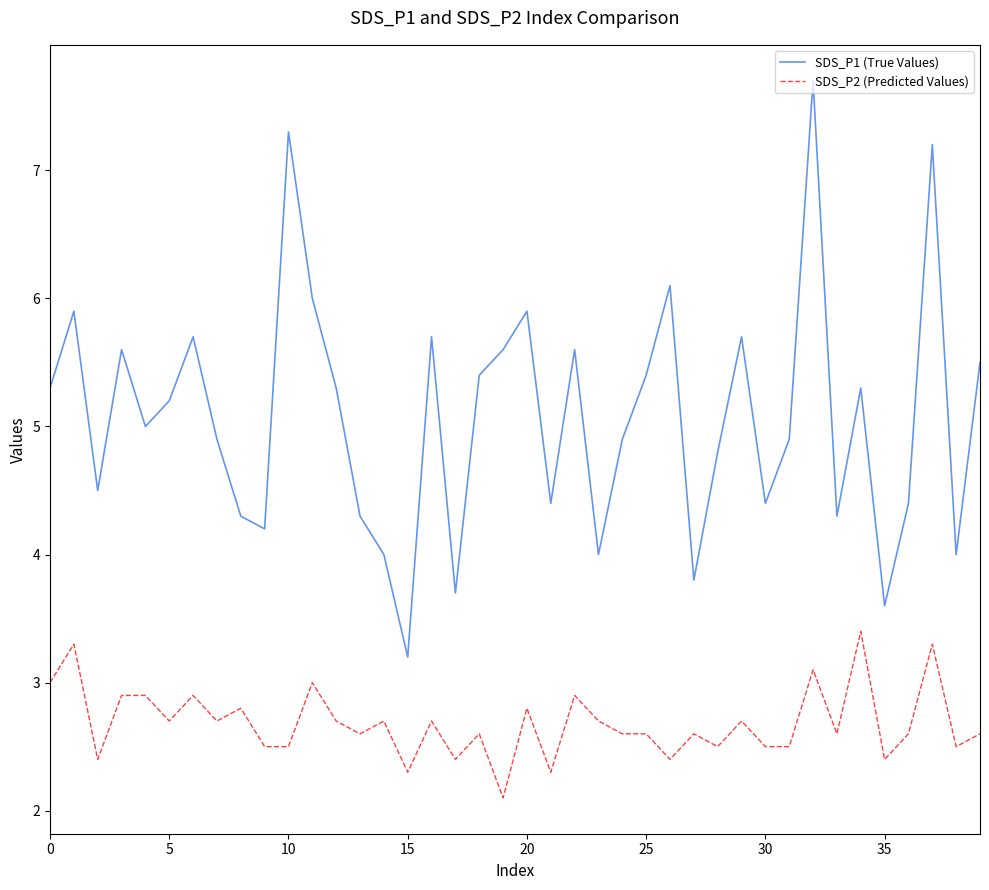

Which series has the widest spread of values?

SDS_P1 (True Values)